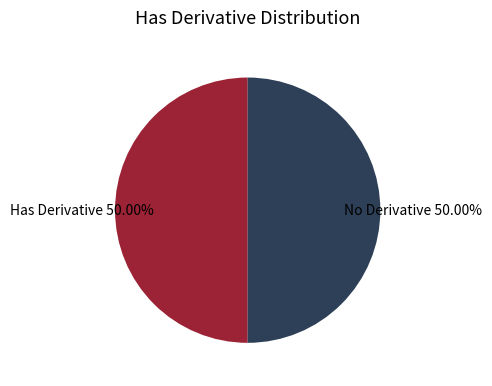

What is the ratio of the value at Has Derivative to the value at No Derivative?

1.0